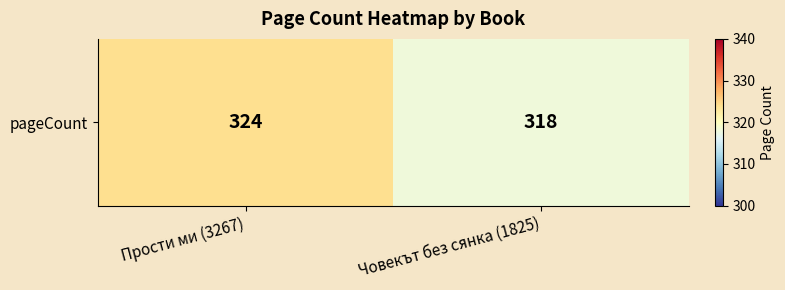

Which label corresponds to the smallest value in the chart?

Човекът без сянка (1825)